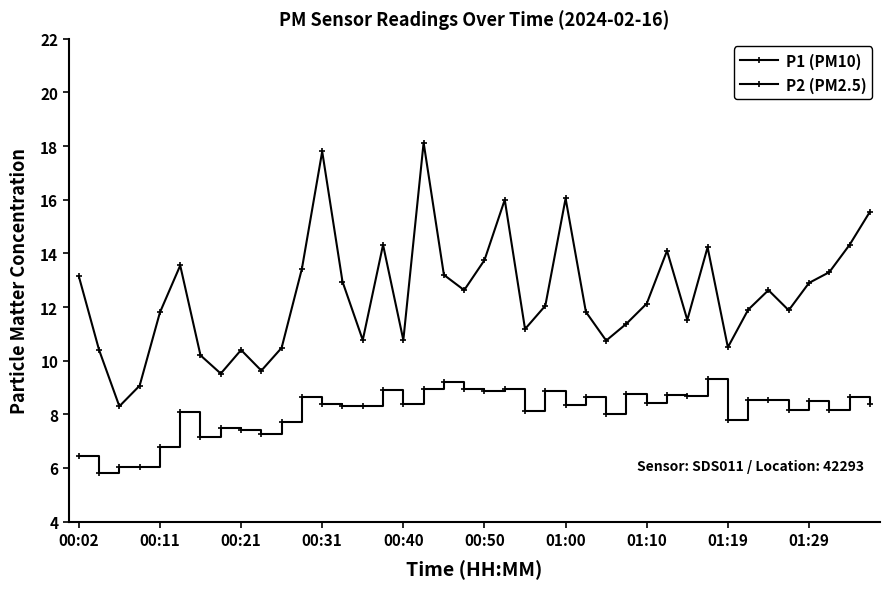

In P2 (PM2.5), how many points are lower than both neighbors (excluding endpoints)?

13